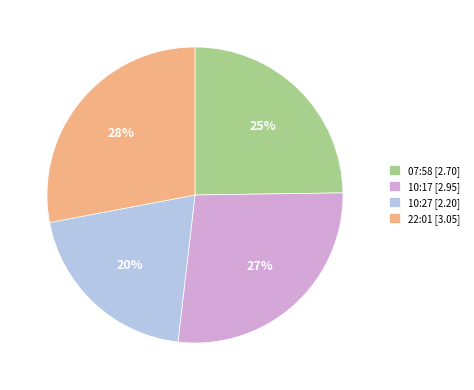

Which slice is the largest?

22:01 [3.05]